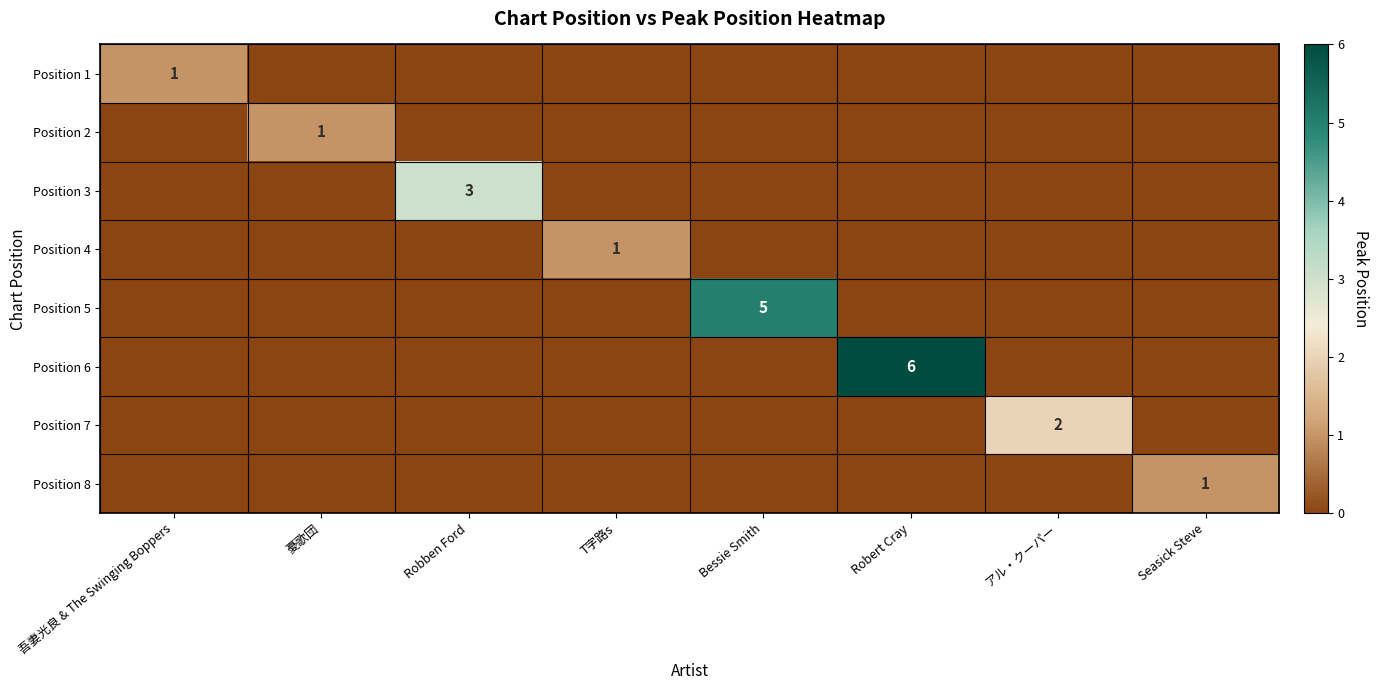

At how many categories does at least one series exceed 5?

1